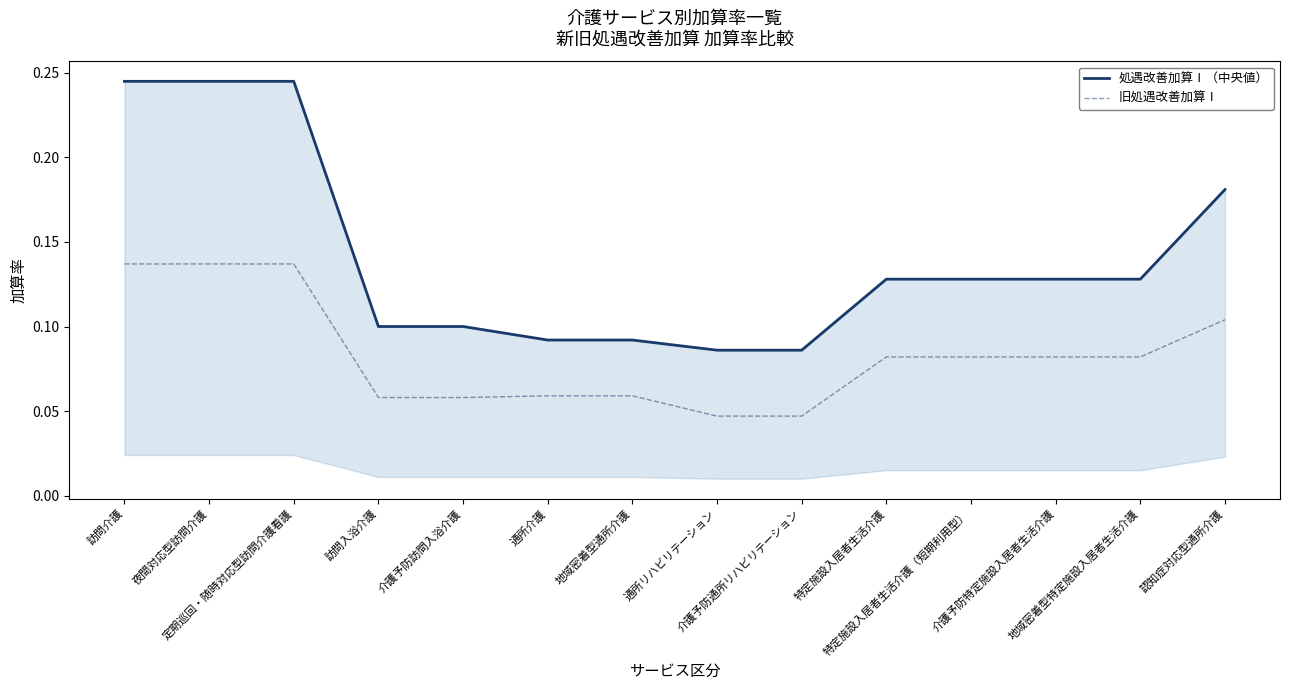

Which category has the highest value across all series?

訪問介護